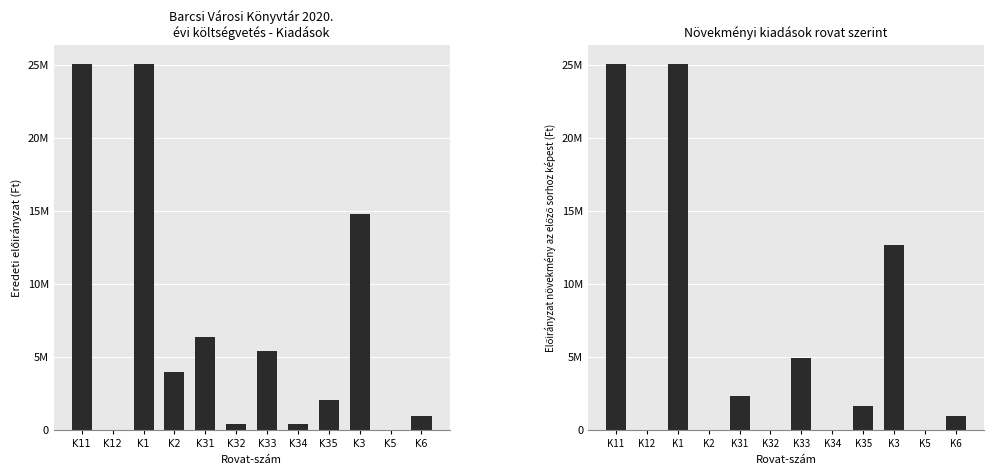

What is the difference between the maximum and minimum values in the Növekmény series?

25075343